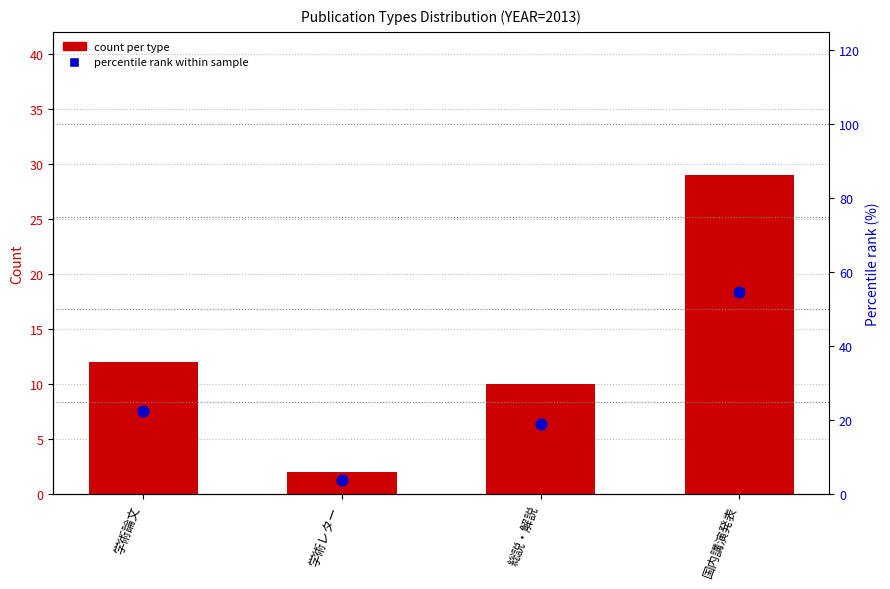

At which category is the sum across all series the highest?

国内講演発表